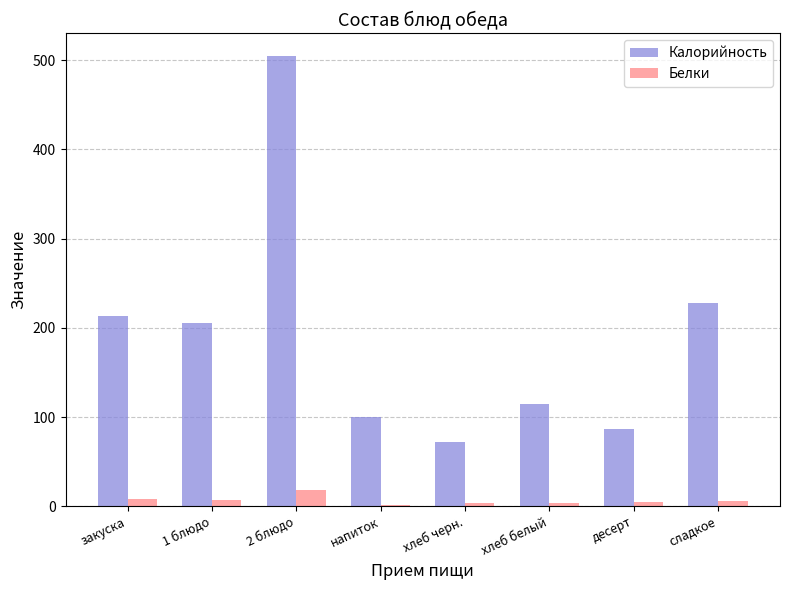

Which series changed the most between напиток and десерт?

Калорийность